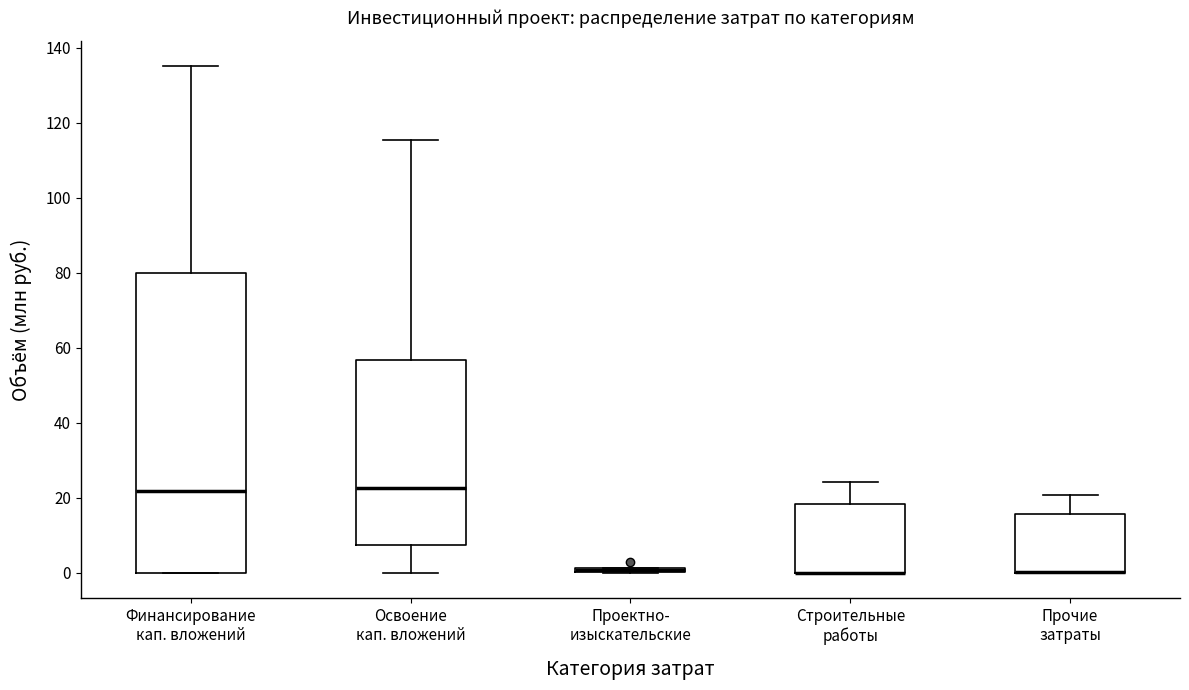

Comparing the boxes themselves (not the whiskers), which one is the tallest?

Финансирование кап. вложений